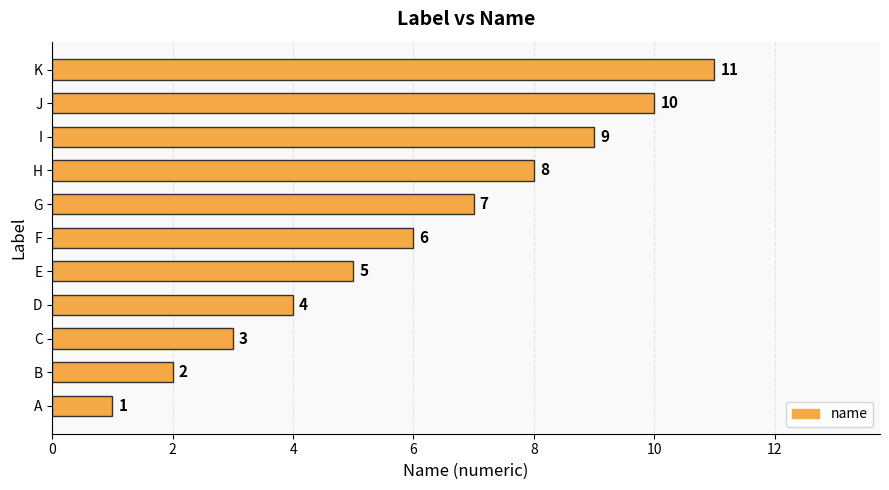

At which label is the value closest to 6?

F